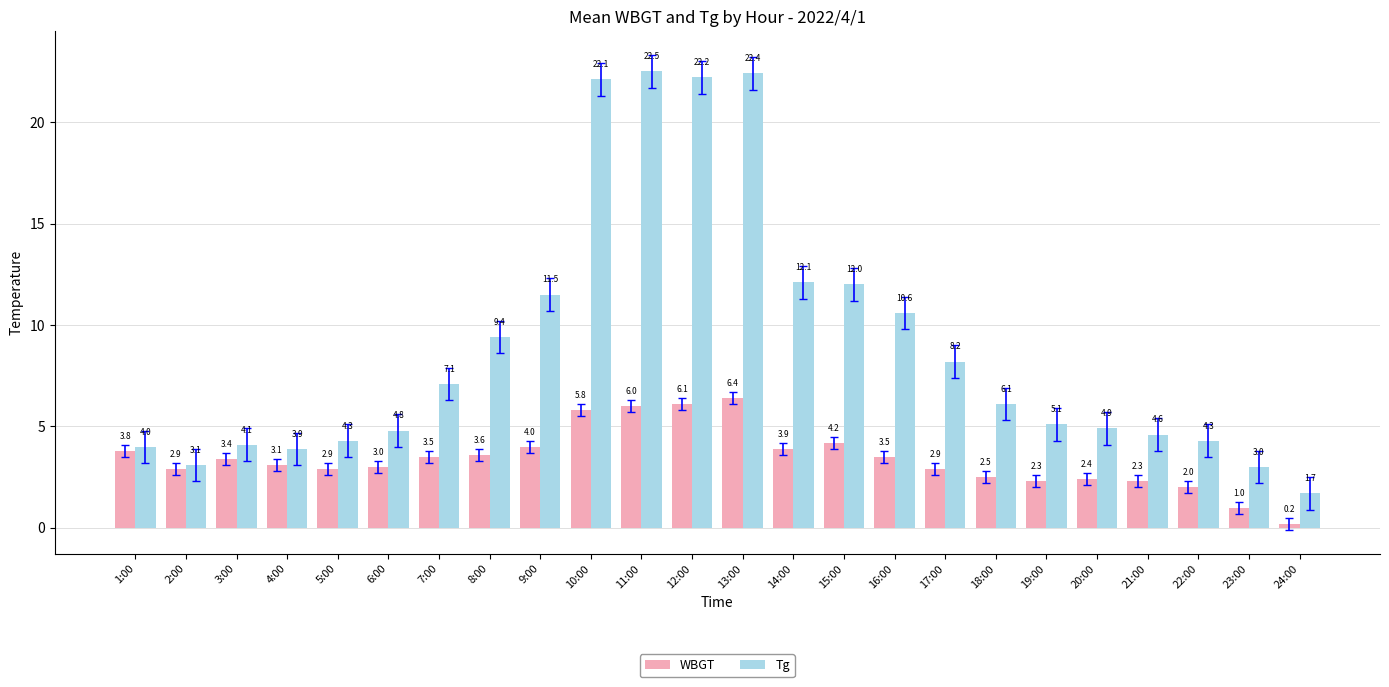

At which label is Tg closest to 12?

15:00